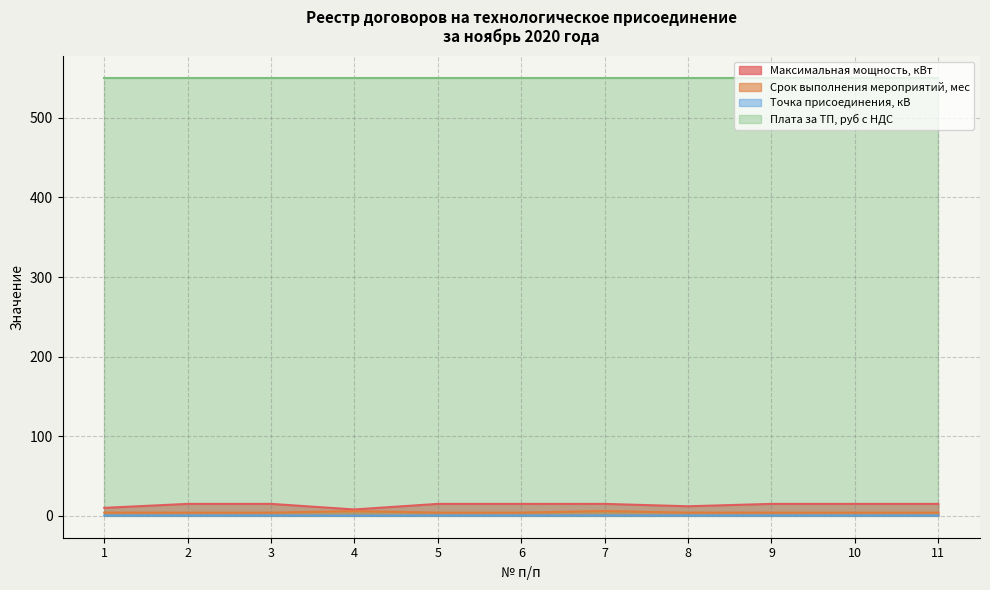

How many values in the Максимальная мощность, кВт series are below 15?

3